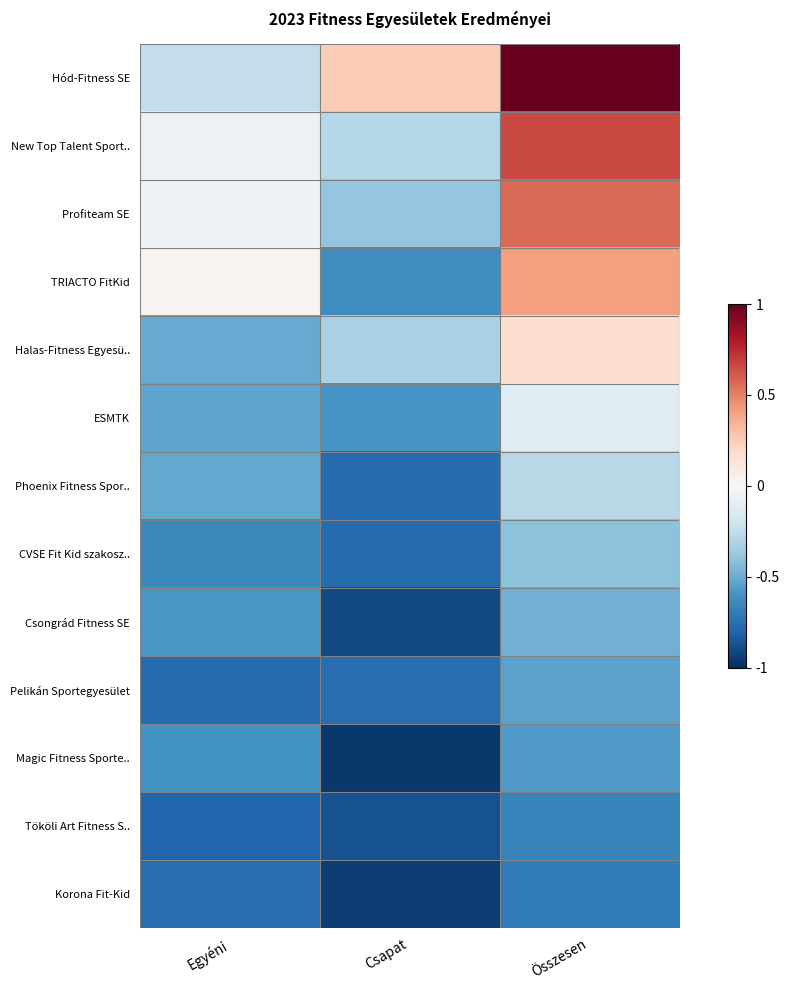

At Egyéni, list the series in order from largest to smallest.

TRIACTO FitKid, Profiteam SE, New Top Talent Sport.., Hód-Fitness SE, Halas-Fitness Egyesü.., Phoenix Fitness Spor.., ESMTK, Csongrád Fitness SE, Magic Fitness Sporte.., CVSE Fit Kid szakosz.., Korona Fit-Kid, Pelikán Sportegyesület, Tököli Art Fitness S..